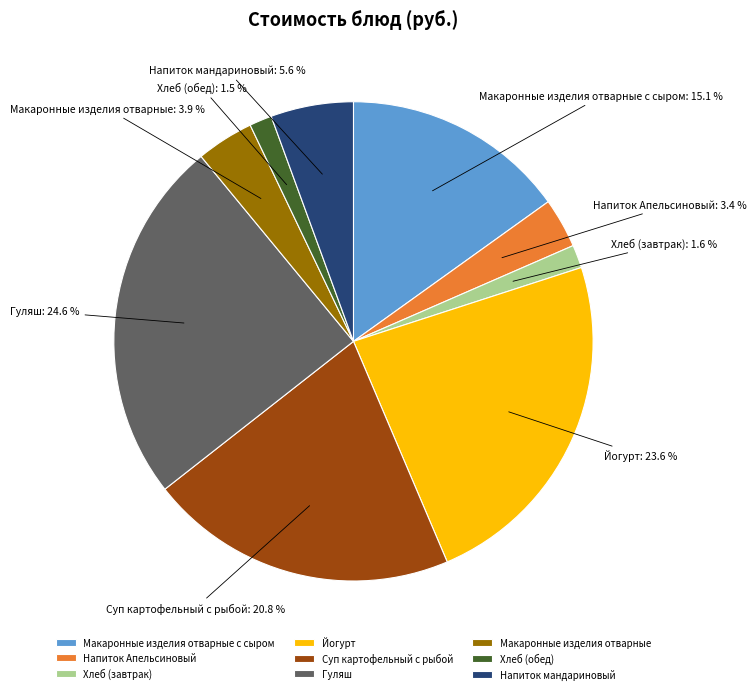

How many segments does this pie chart have?

9